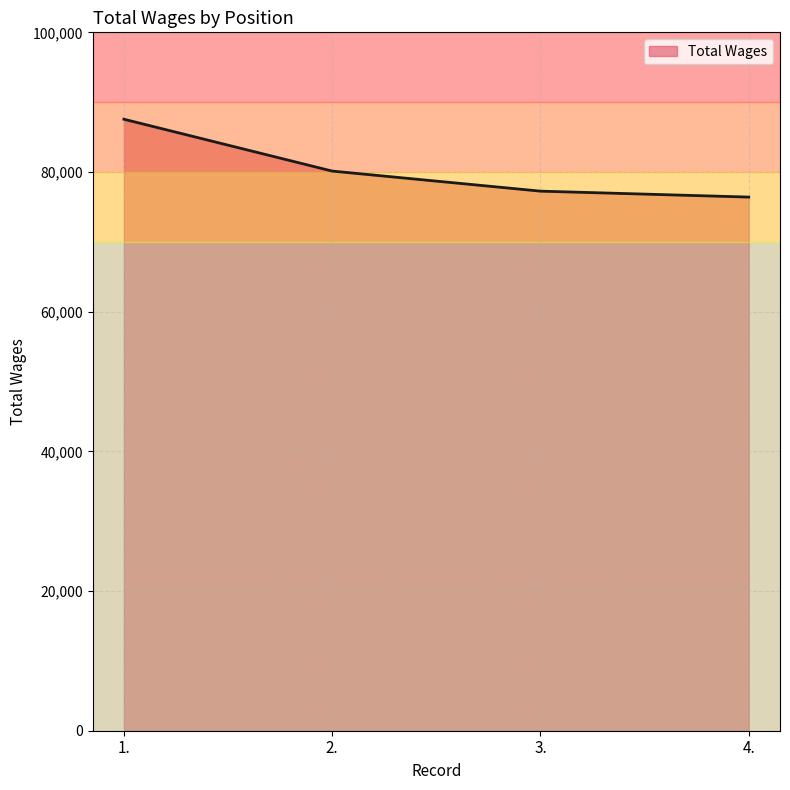

At which category does the chart reach its peak across all series?

1.